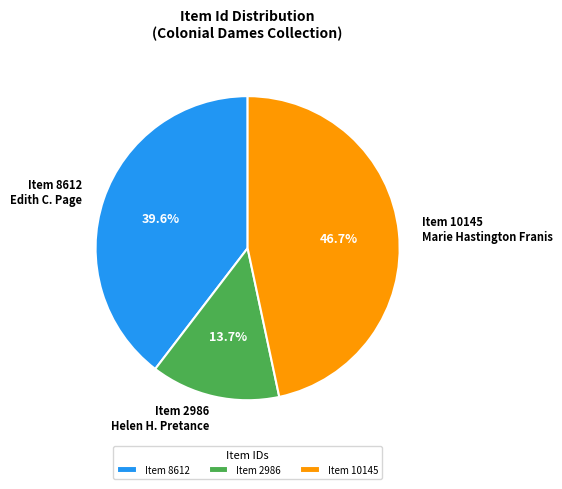

Which has a higher value, Item 8612 Edith C. Page or Item 10145 Marie Hastington Franis?

Item 10145 Marie Hastington Franis